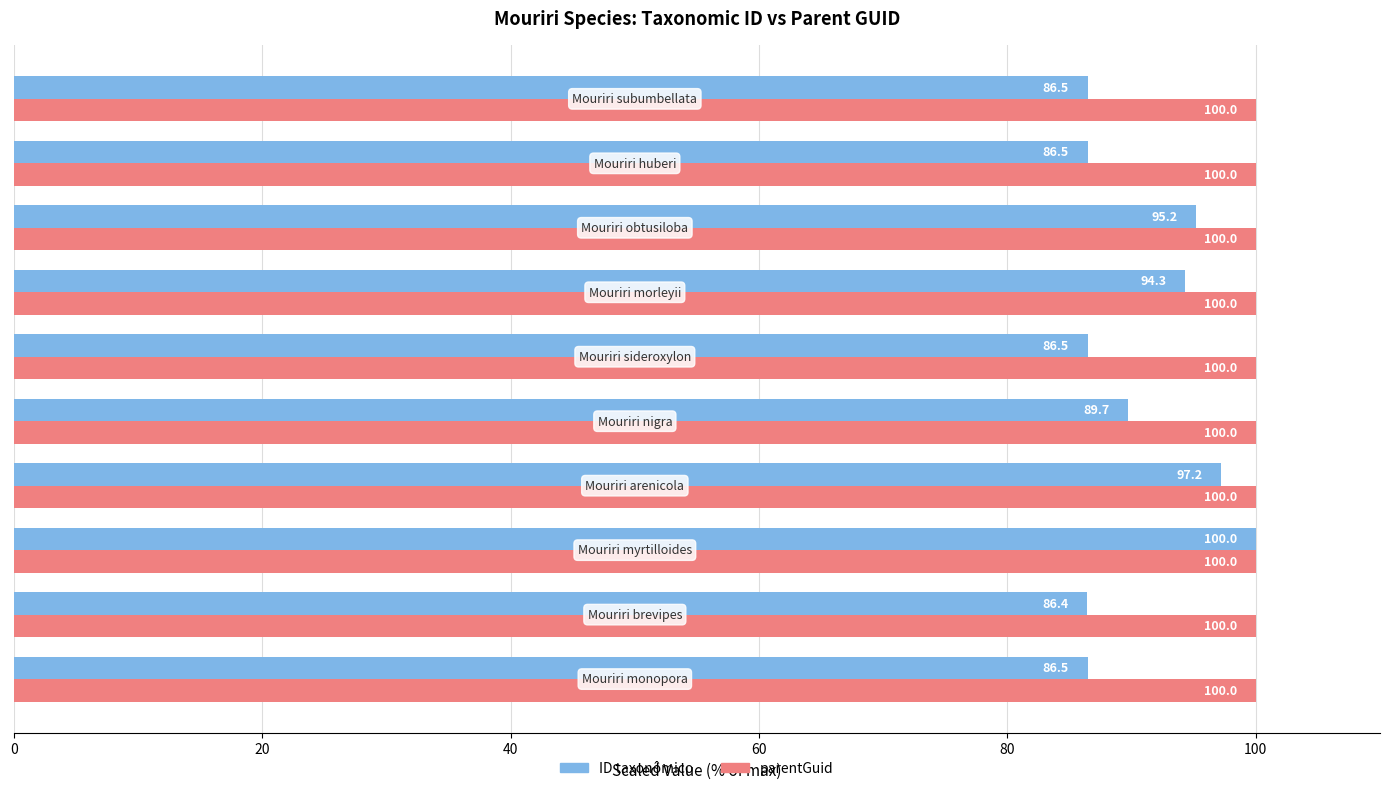

List the series in order of their overall mean, lowest first.

ID taxonômico, parentGuid